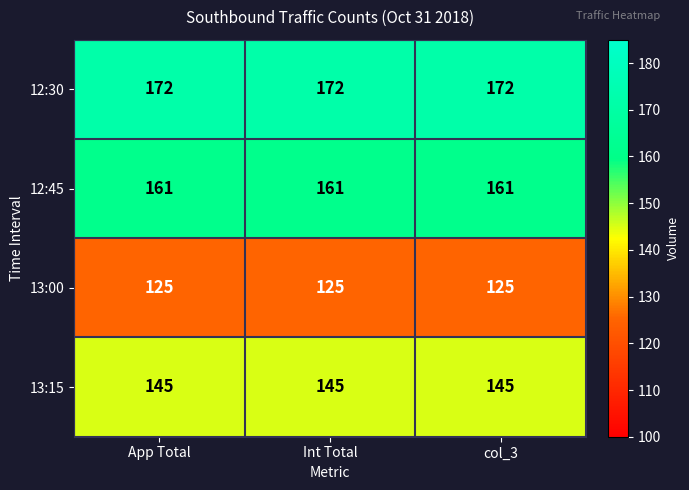

Is it true that 12:30 equals 172 at App Total?

True